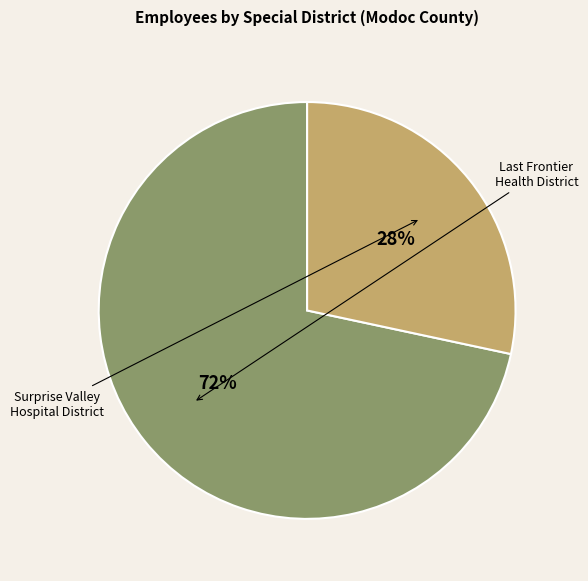

How many slices are in this pie chart?

2